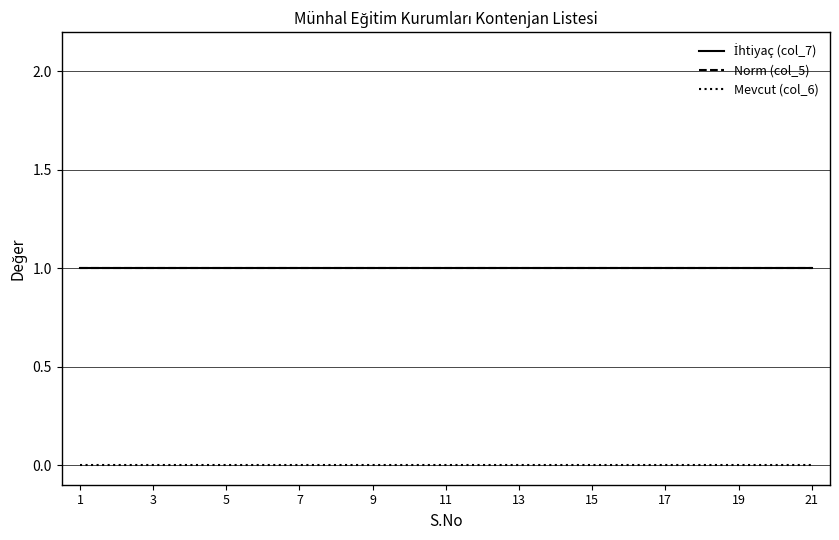

How many lines are shown in the chart?

3